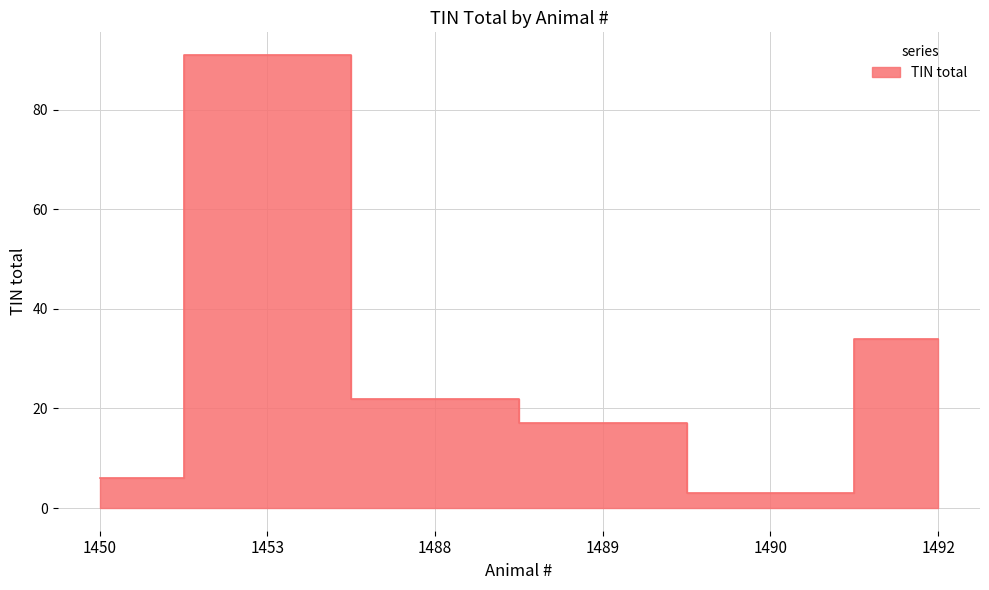

Which category has the lowest value across all series?

1490